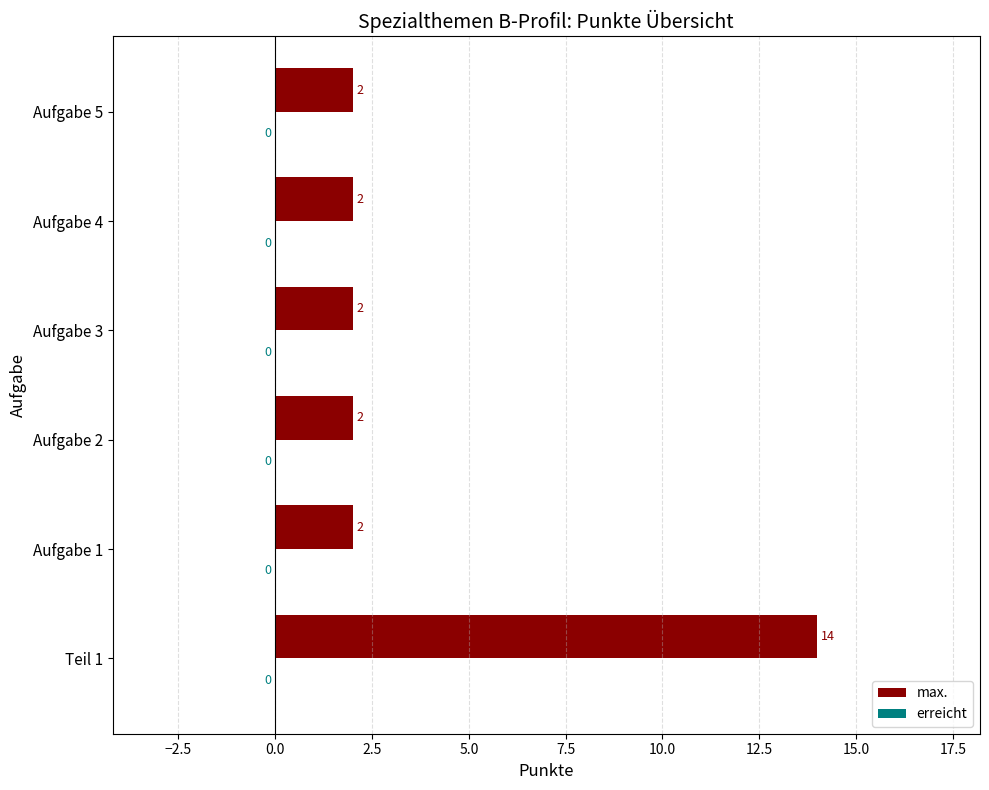

Reading top to bottom, list all the values displayed in this chart.

Aufgabe 5=2	Aufgabe 4=2	Aufgabe 3=2	Aufgabe 2=2	Aufgabe 1=2	Teil 1=14